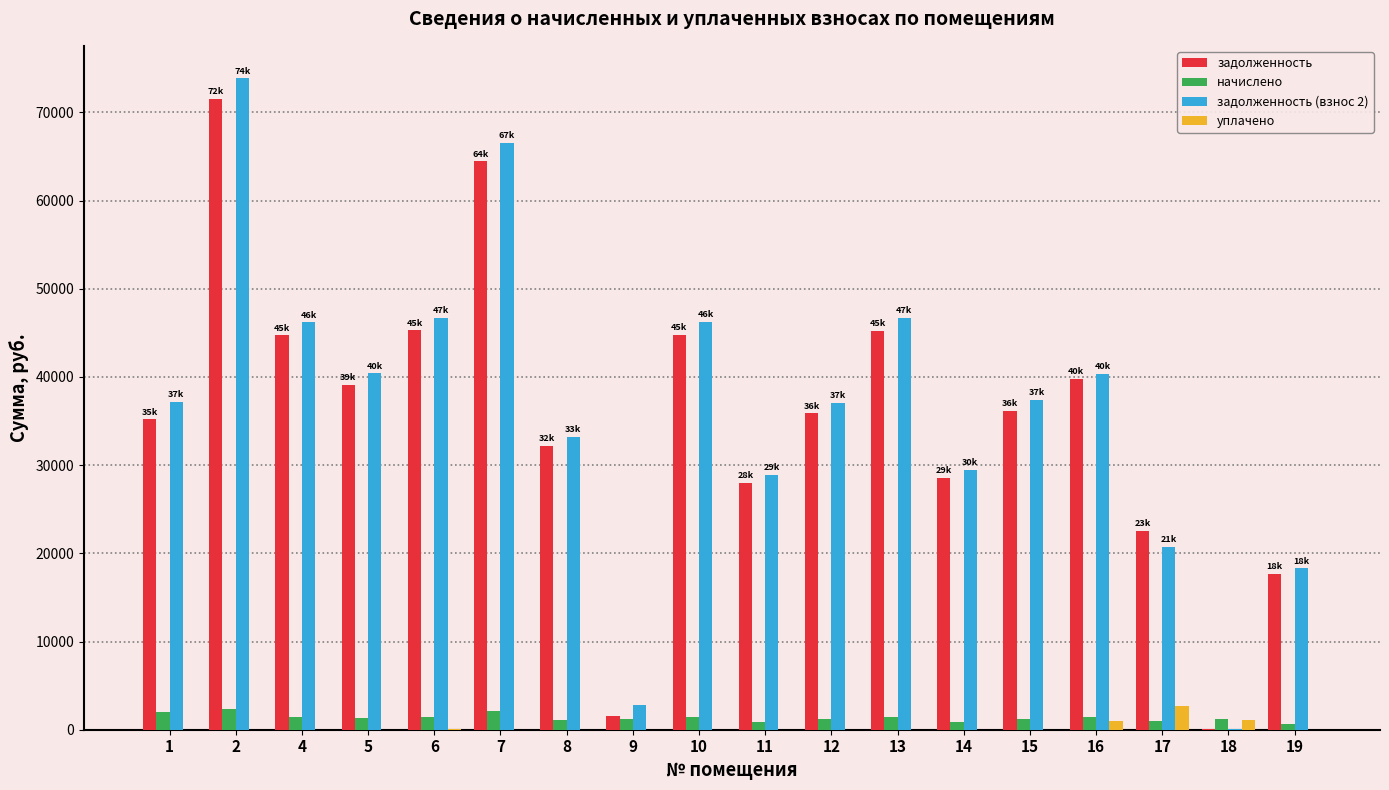

What is the sum of all задолженность values?

632767.4